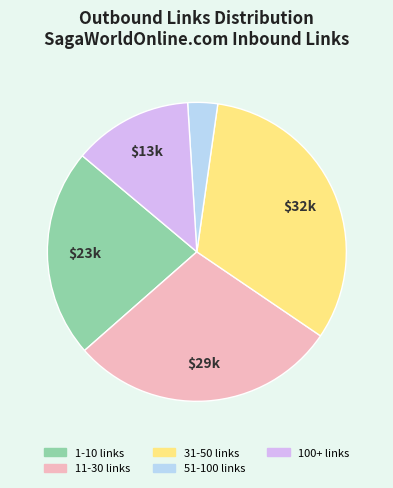

Is there any slice that represents more than half of the pie?

No